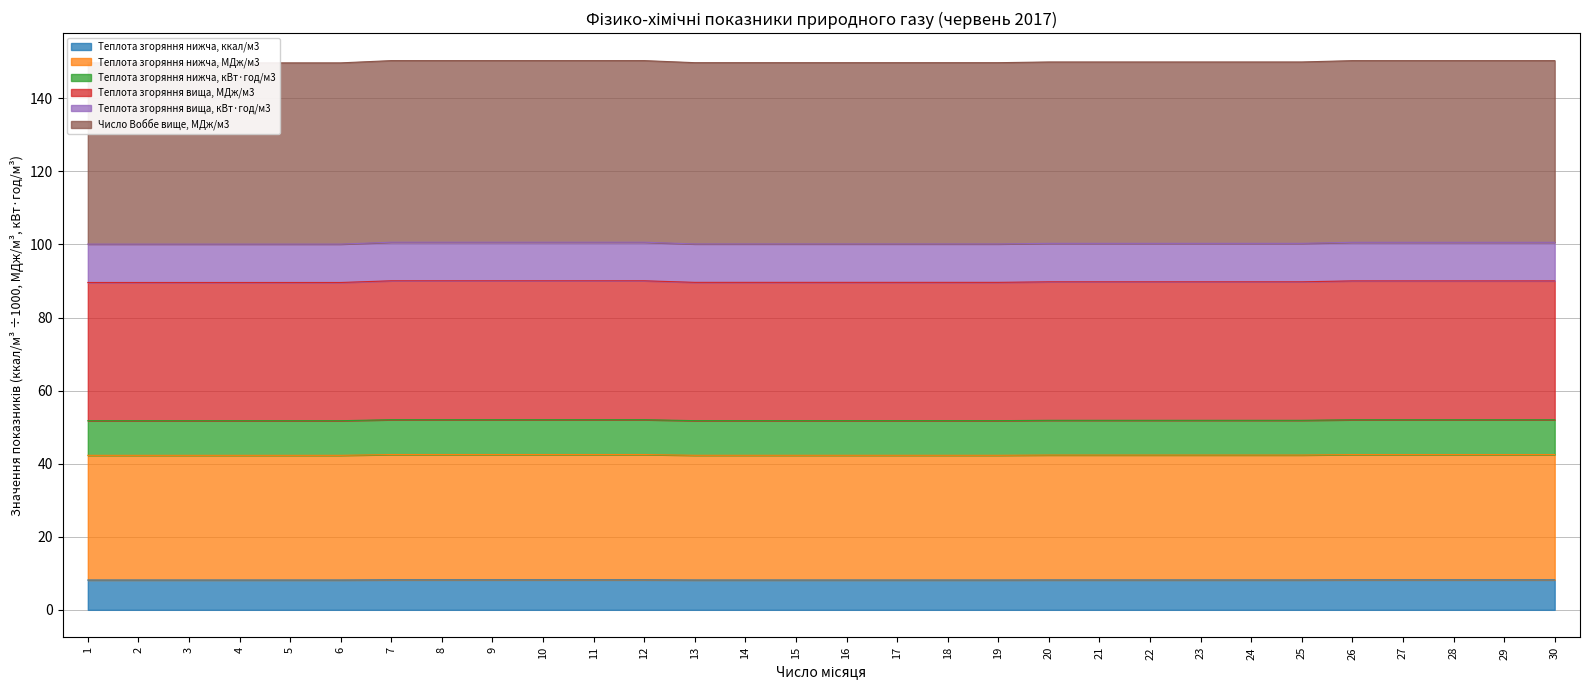

True or false: Теплота згоряння нижча, ккал/м3 has a value of 8.2 at 30.

True